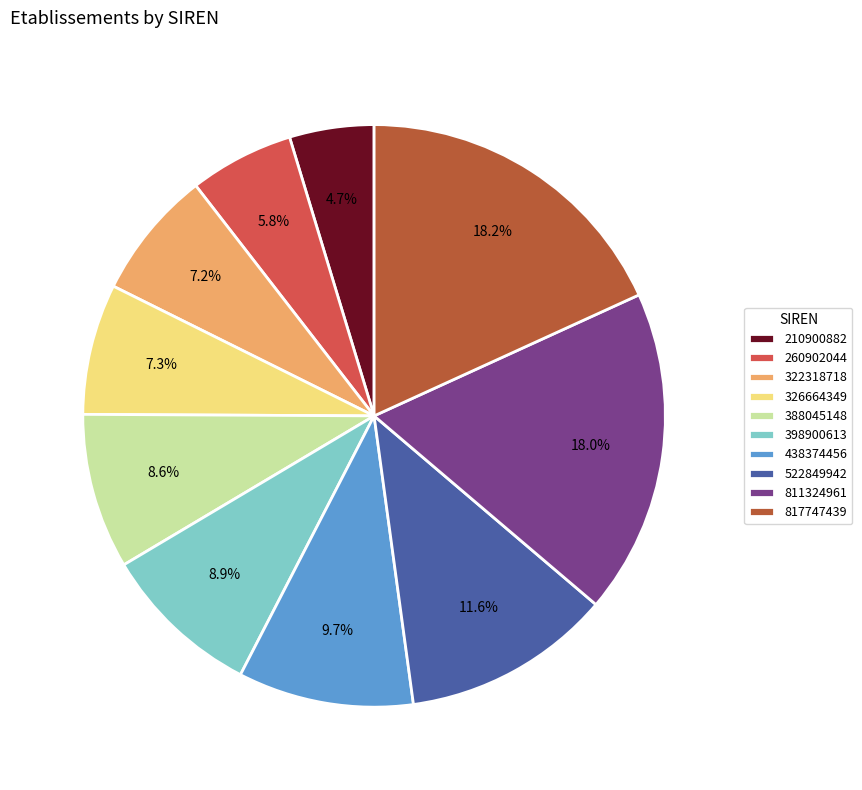

What portion of the pie excludes 322318718?

92.8%